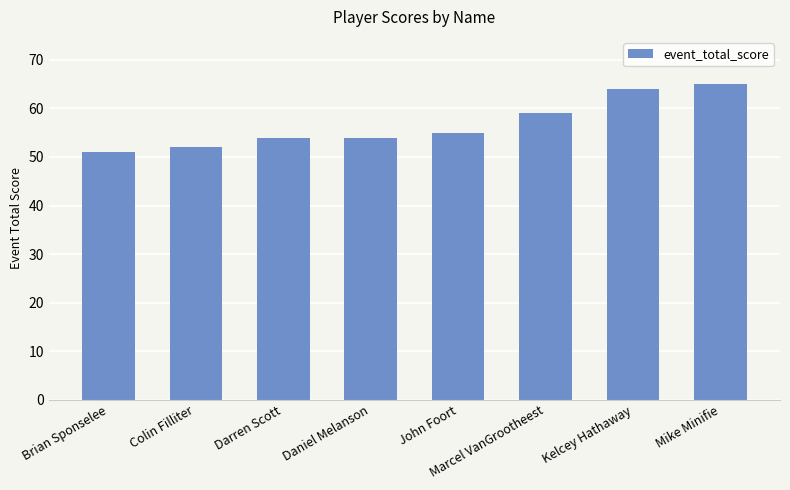

Reading right to left, transcribe all the data shown in this chart.

65	64	59	55	54	54	52	51